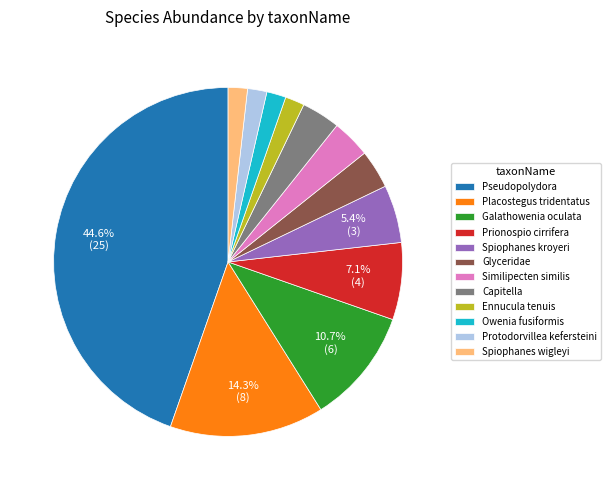

Does any single category account for the majority?

No